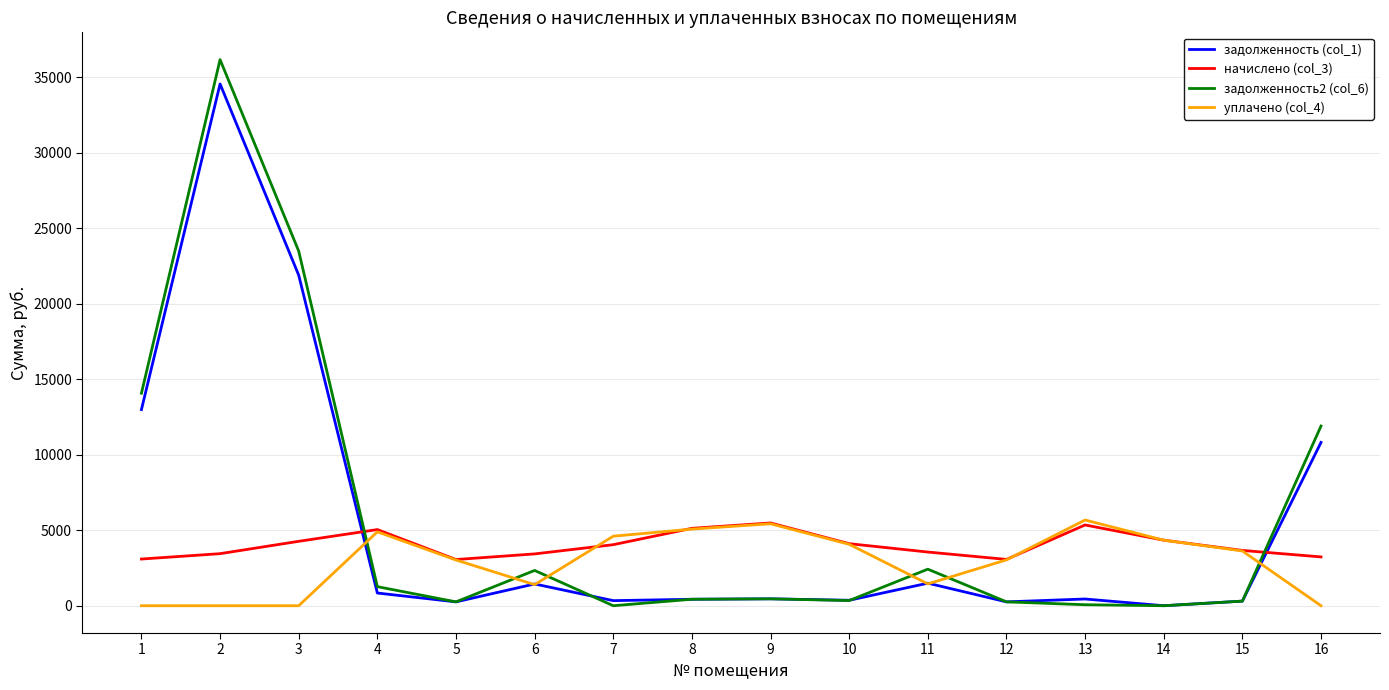

The value of начислено (col_3) at 10 is 6489.6. True or false?

False